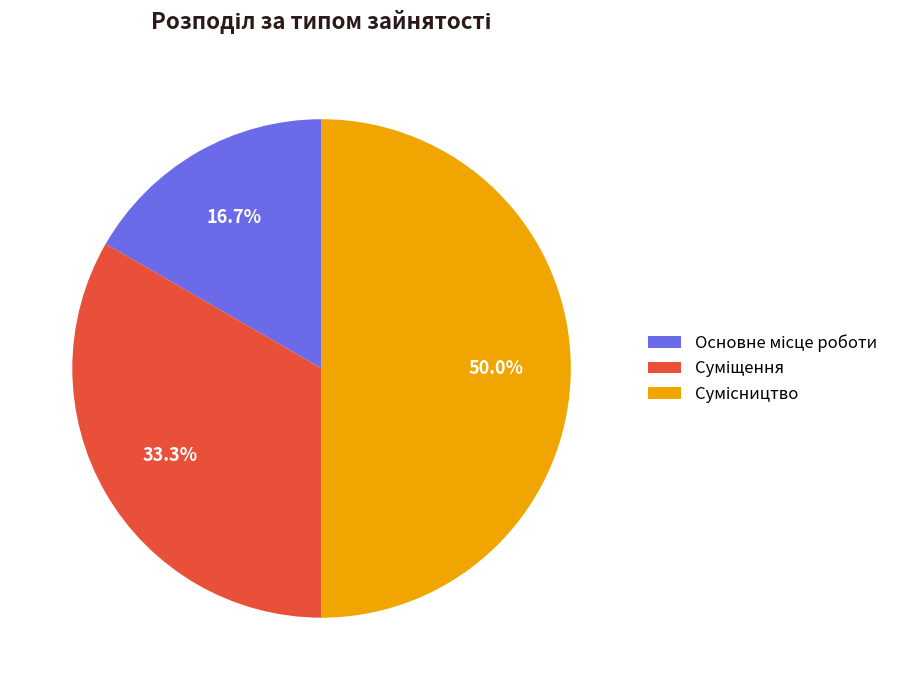

True or false: Суміщення accounts for 39% of the total.

False